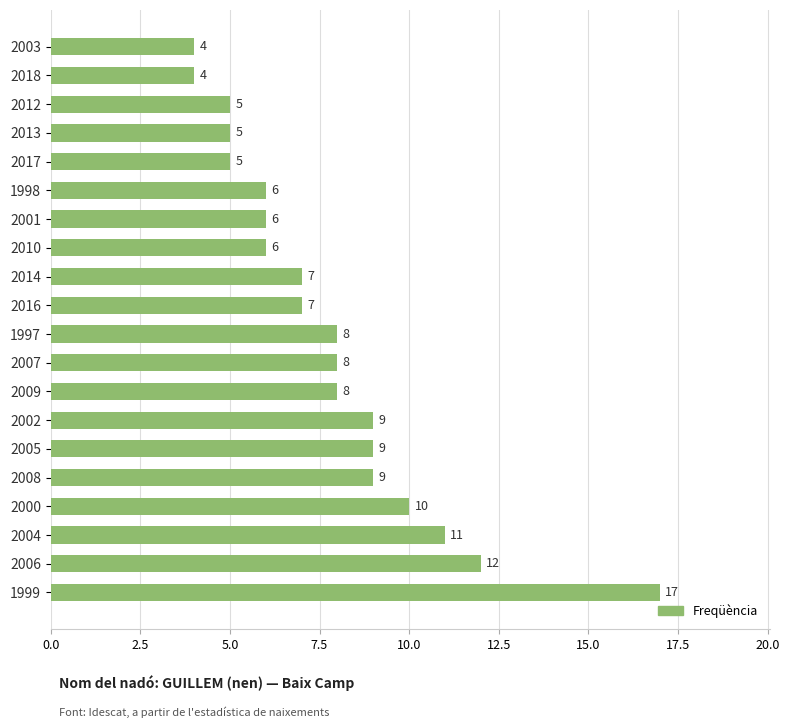

What is the smallest value displayed?

4